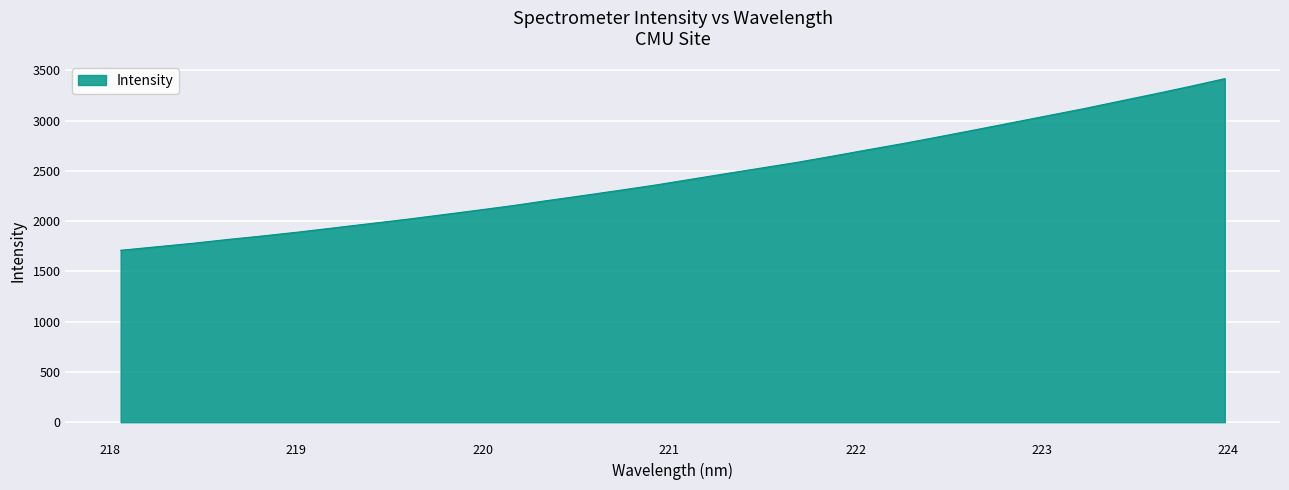

What is the difference between the maximum and minimum values?

1707.1